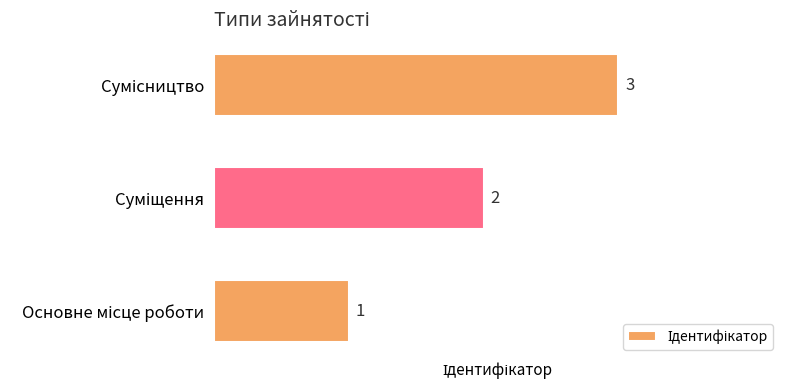

How many values are between 1 and 3?

3